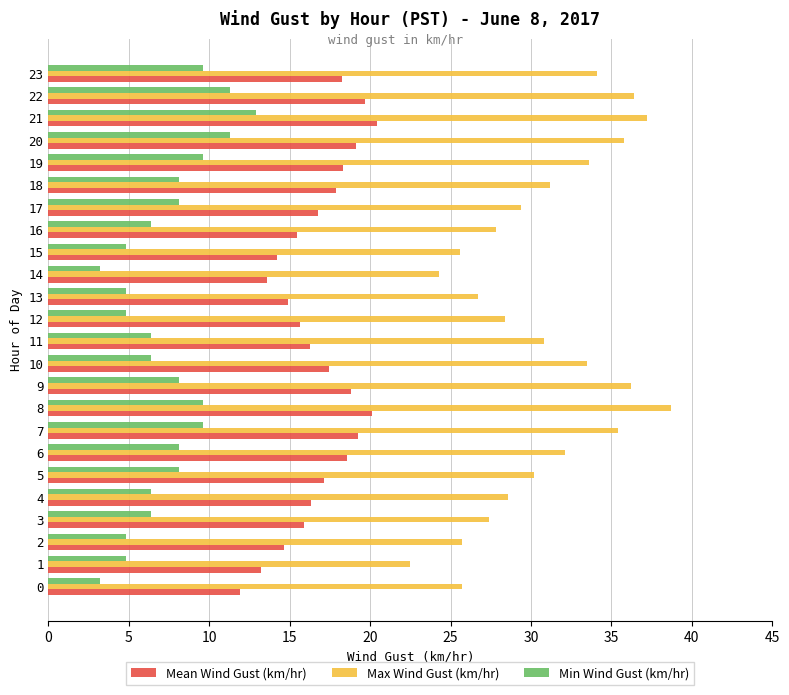

List the series in order of their overall mean, highest first.

Max Wind Gust (km/hr), Mean Wind Gust (km/hr), Min Wind Gust (km/hr)